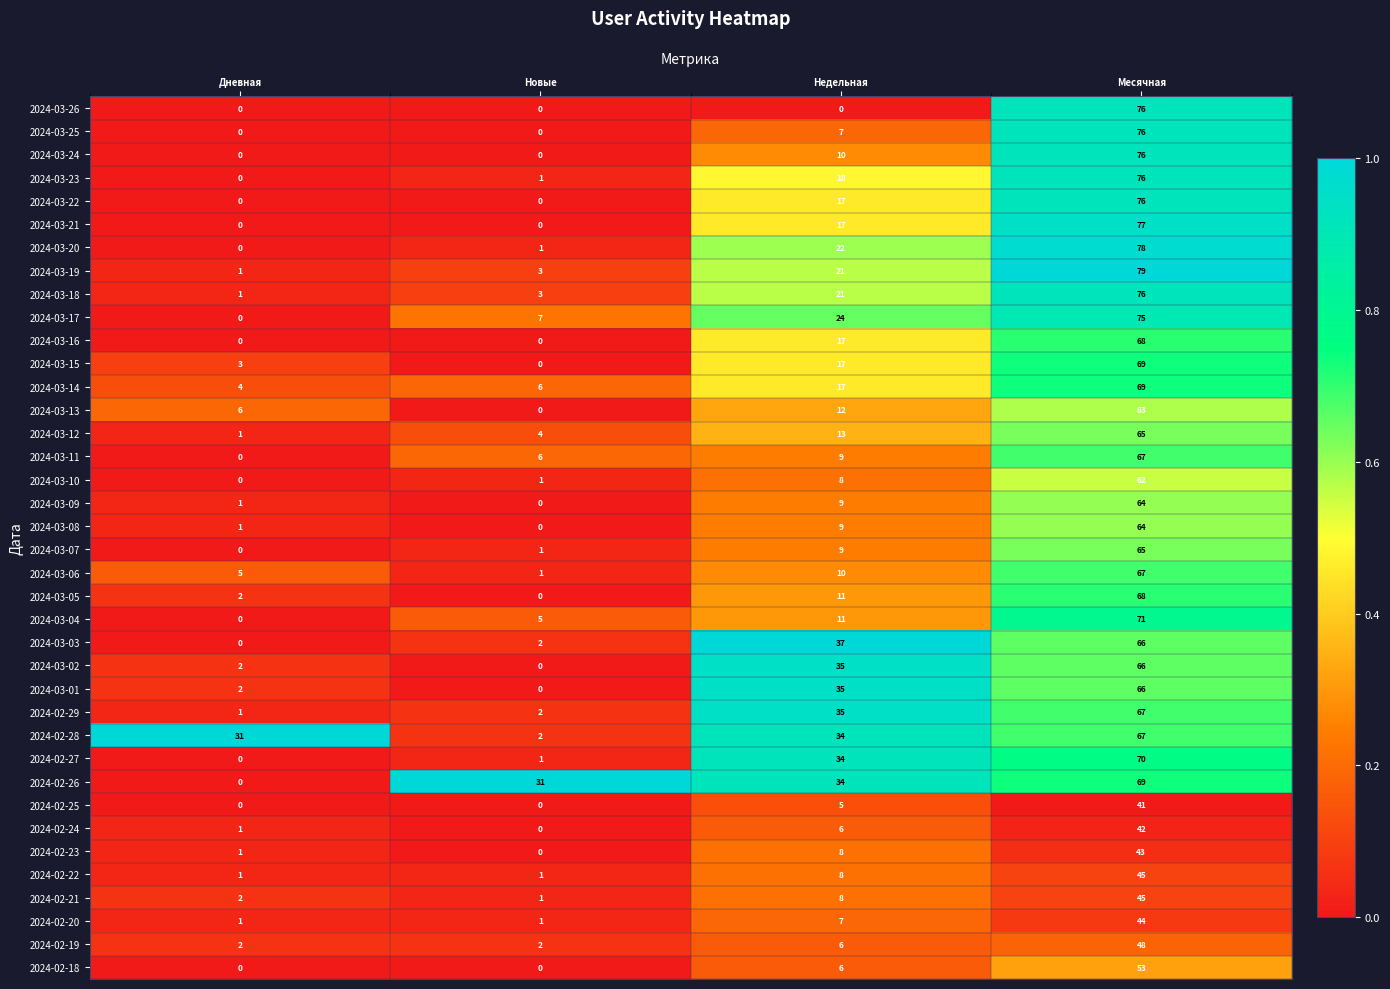

At how many categories does at least one series exceed 0?

4